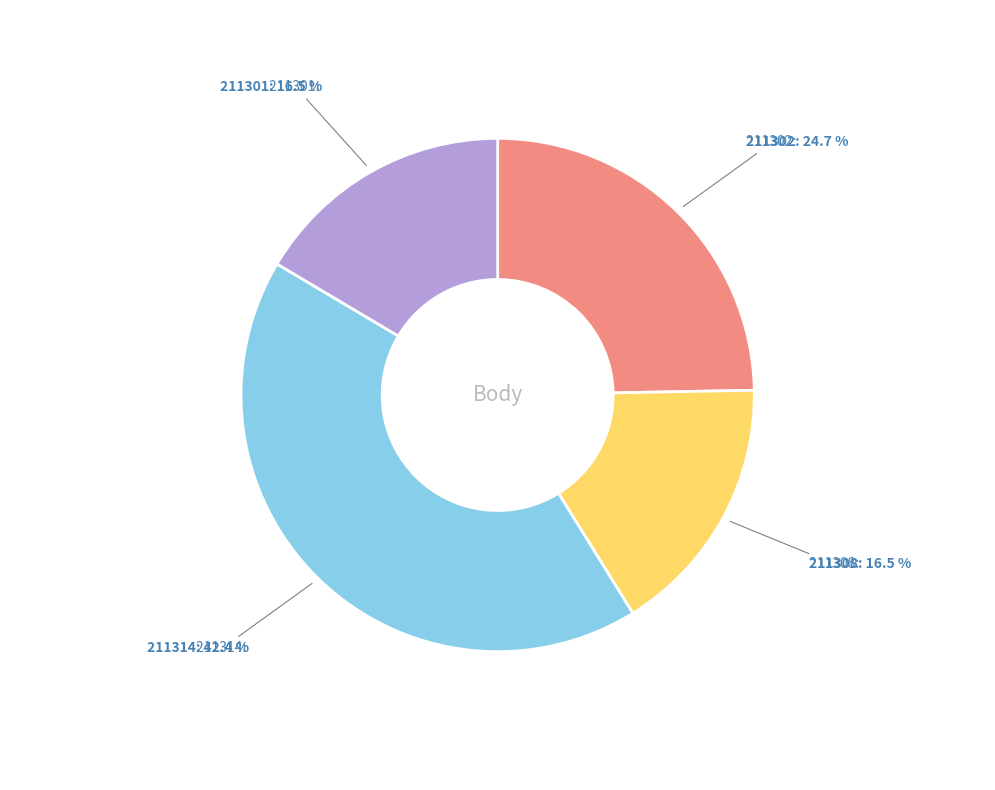

Does any single category account for the majority?

No